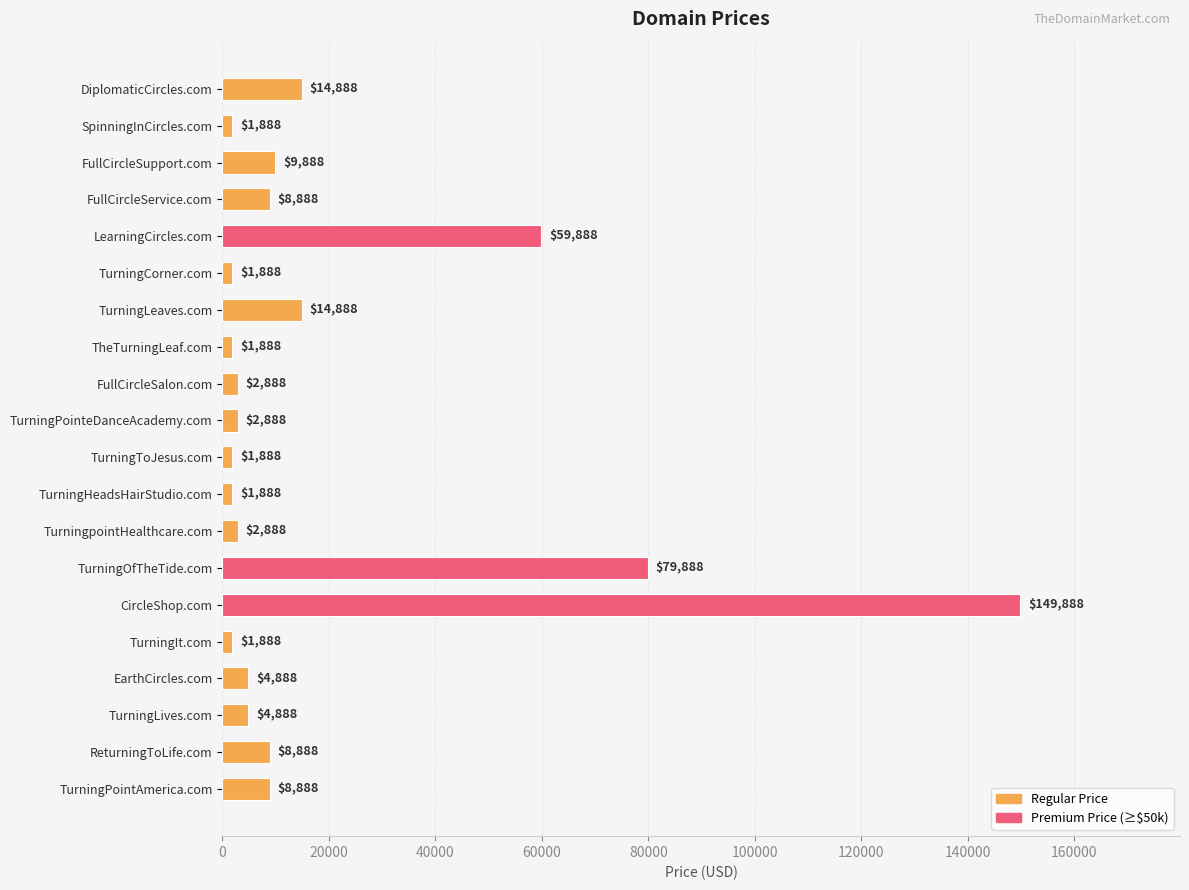

Reading top to bottom, extract all data points from this chart.

14888	1888	9888	8888	59888	1888	14888	1888	2888	2888	1888	1888	2888	79888	149888	1888	4888	4888	8888	8888